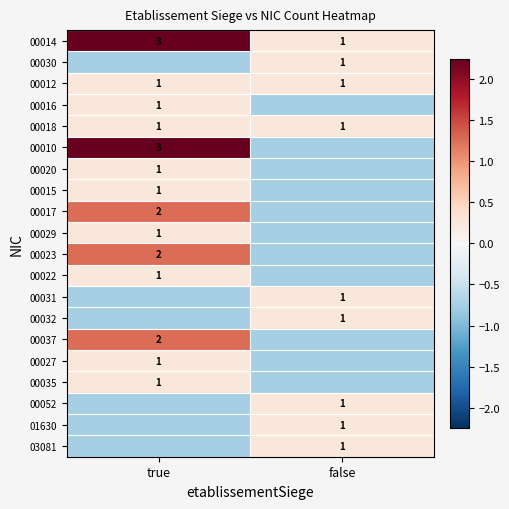

List the labels in order of 00014 value, smallest first.

false, true